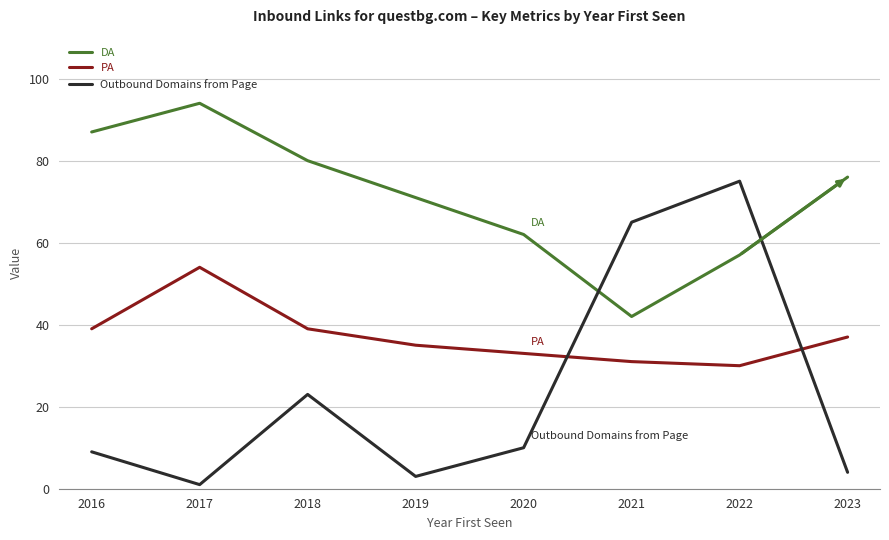

How many intersections are there between Outbound Domains from Page and PA?

2